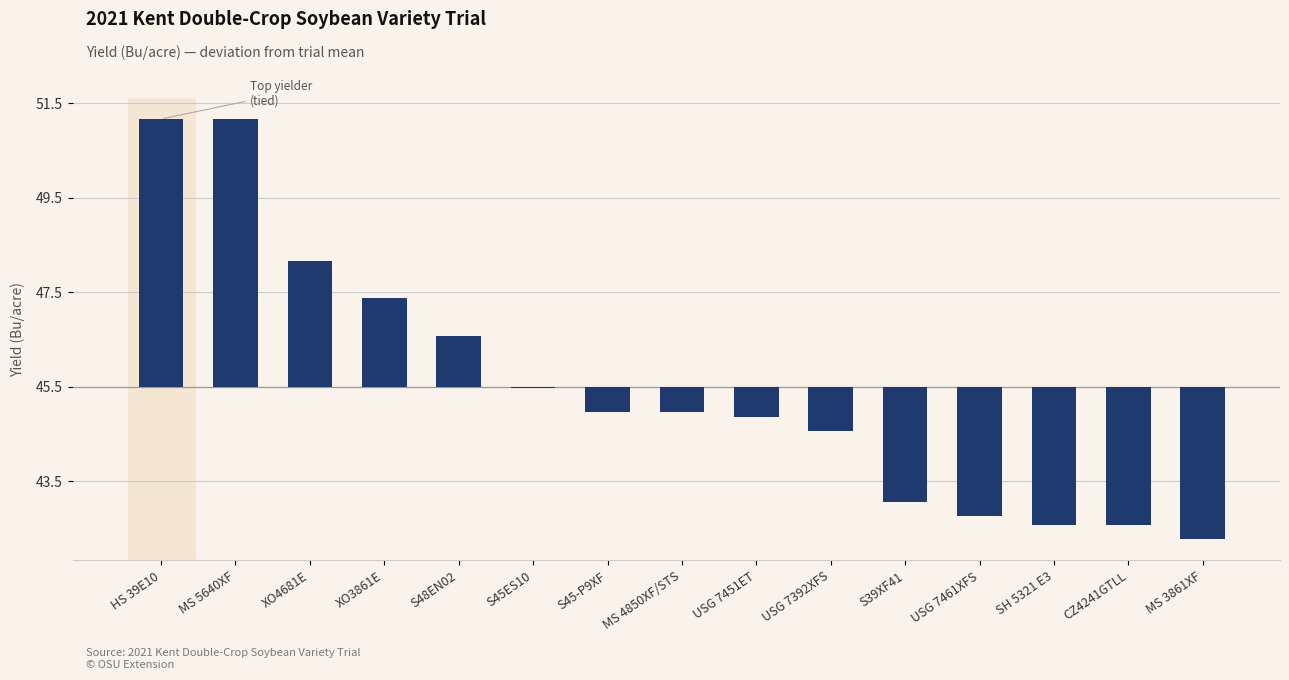

Is it true that the value at S45-P9XF is -0.5?

True